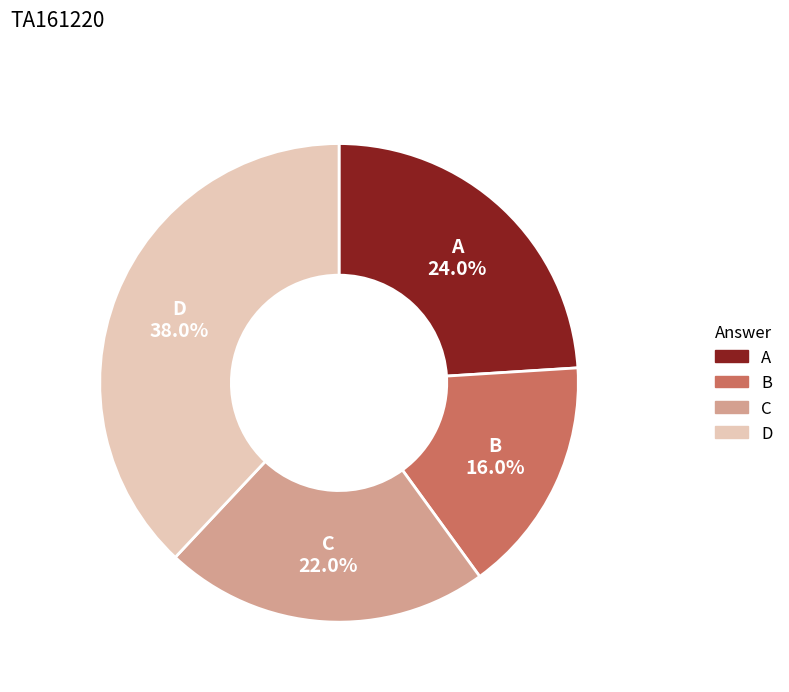

Does C account for over 50% of the chart?

No